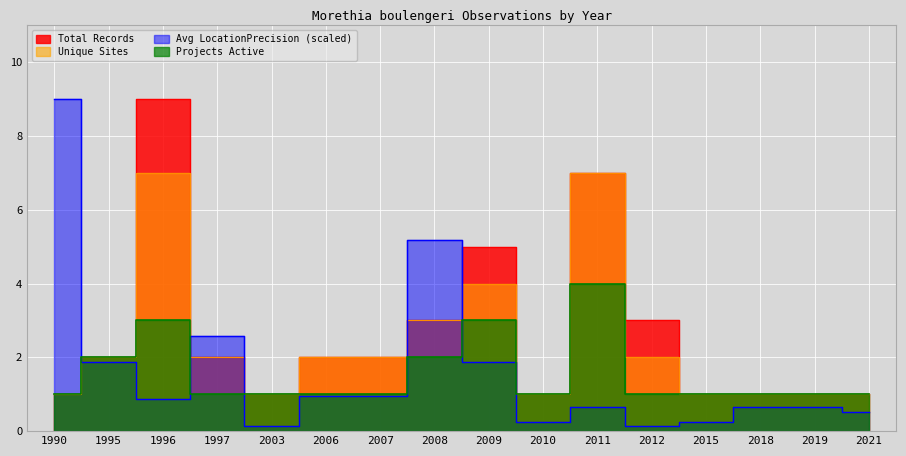

The value of Total Records at 2010 is 1.0. True or false?

True